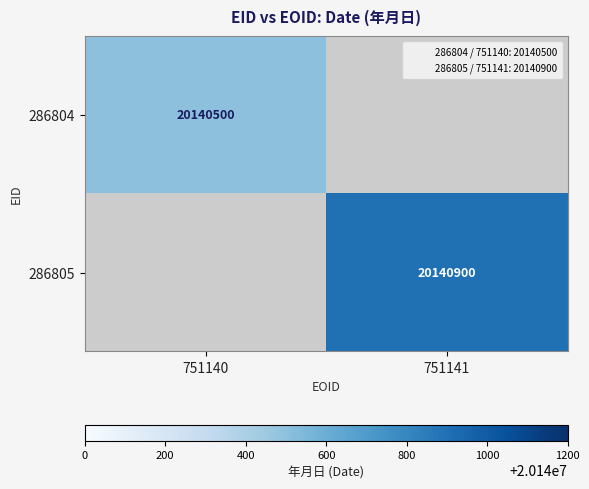

Which series has the largest range (max minus min)?

286804